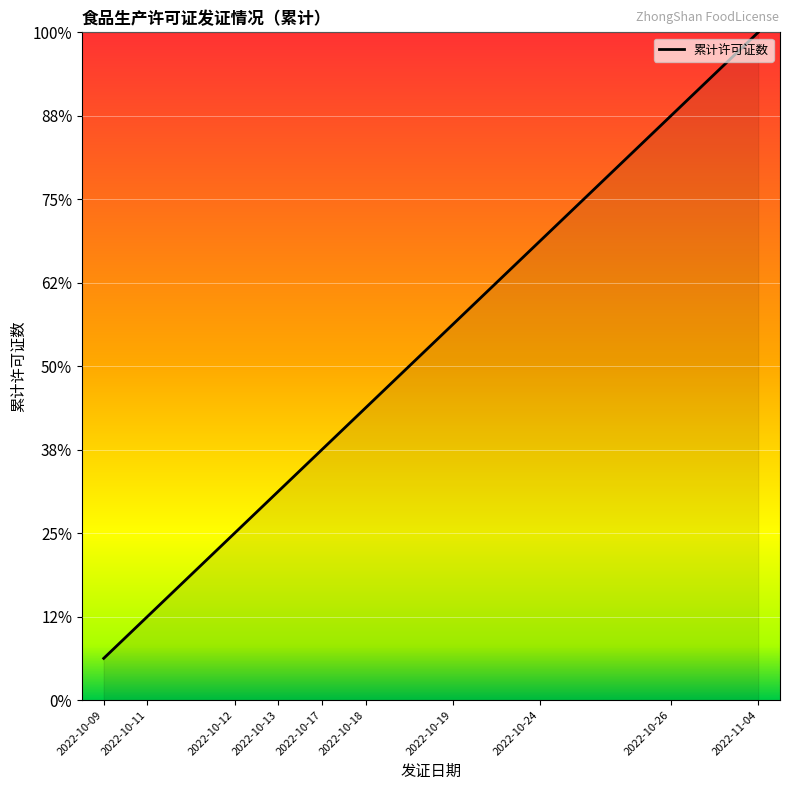

What is the label of the 16th point from the right?

2022-10-09